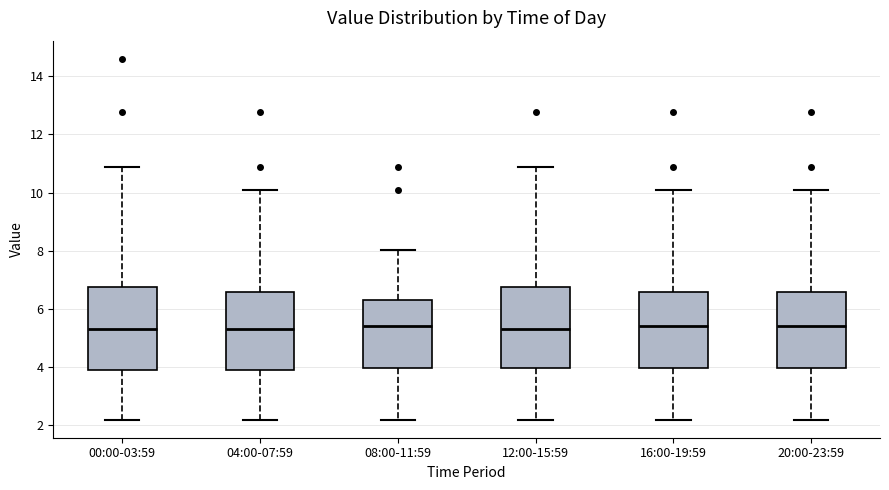

Reading left to right, transcribe this box plot: for each box, give where its median line is, the range the box spans, and where its two whiskers end, as read against the y-axis. The values are not printed on the chart, so give them approximately, as read against the axis.

00:00-03:59: median 5.4, box 3.8 to 6.8, whiskers 2.2 to 10.8
04:00-07:59: median 5.4, box 3.8 to 6.6, whiskers 2.2 to 10.2
08:00-11:59: median 5.4, box 4.0 to 6.4, whiskers 2.2 to 8.0
12:00-15:59: median 5.4, box 4.0 to 6.8, whiskers 2.2 to 10.8
16:00-19:59: median 5.4, box 4.0 to 6.6, whiskers 2.2 to 10.2
20:00-23:59: median 5.4, box 4.0 to 6.6, whiskers 2.2 to 10.2